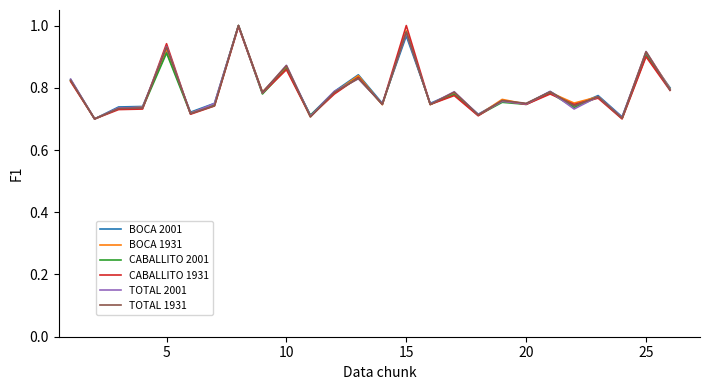

Reading left to right, list all the values displayed in this chart.

BOCA 2001: 0.8	0.7	0.7	0.7	0.9	0.7	0.8	1.0	0.8	0.9	0.7	0.8	0.8	0.8	1.0	0.8	0.8	0.7	0.8	0.7	0.8	0.7	0.8	0.7	0.9	0.8
BOCA 1931: 0.8	0.7	0.7	0.7	0.9	0.7	0.7	1.0	0.8	0.9	0.7	0.8	0.8	0.7	1.0	0.7	0.8	0.7	0.8	0.7	0.8	0.8	0.8	0.7	0.9	0.8
CABALLITO 2001: 0.8	0.7	0.7	0.7	0.9	0.7	0.7	1.0	0.8	0.9	0.7	0.8	0.8	0.7	1.0	0.7	0.8	0.7	0.8	0.7	0.8	0.7	0.8	0.7	0.9	0.8
CABALLITO 1931: 0.8	0.7	0.7	0.7	0.9	0.7	0.7	1.0	0.8	0.9	0.7	0.8	0.8	0.7	1.0	0.7	0.8	0.7	0.8	0.7	0.8	0.7	0.8	0.7	0.9	0.8
TOTAL 2001: 0.8	0.7	0.7	0.7	0.9	0.7	0.7	1.0	0.8	0.9	0.7	0.8	0.8	0.7	1.0	0.7	0.8	0.7	0.8	0.7	0.8	0.7	0.8	0.7	0.9	0.8
TOTAL 1931: 0.8	0.7	0.7	0.7	0.9	0.7	0.7	1.0	0.8	0.9	0.7	0.8	0.8	0.7	1.0	0.7	0.8	0.7	0.8	0.8	0.8	0.7	0.8	0.7	0.9	0.8